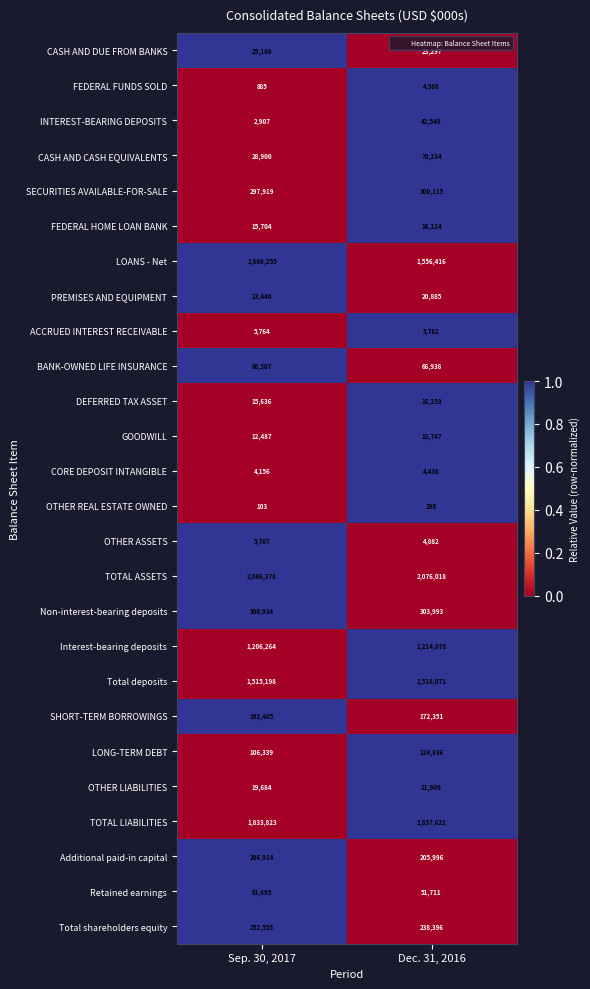

The value of OTHER REAL ESTATE OWNED at Dec. 31, 2016 is 452. True or false?

False